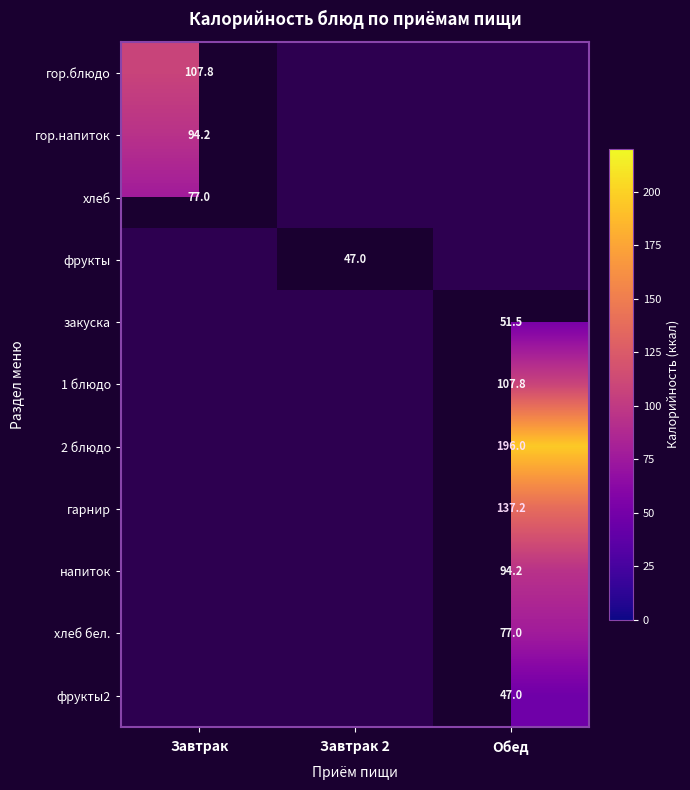

Is it true that фрукты equals 67.8 at Завтрак 2?

False